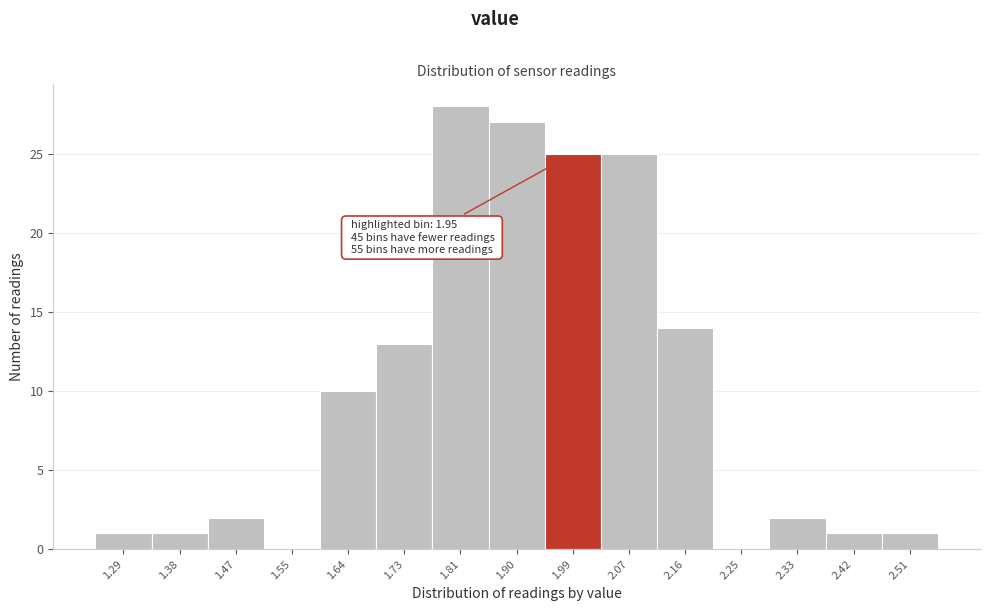

Over which range of the x-axis is the bar tallest?

1.77 to 1.86